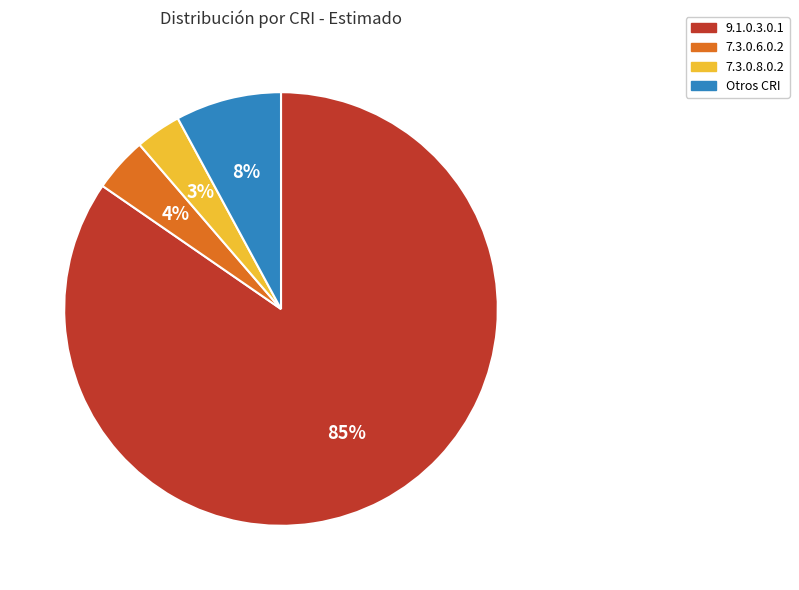

The 9.1.0.3.0.1 slice represents 85% of the pie. True or false?

True